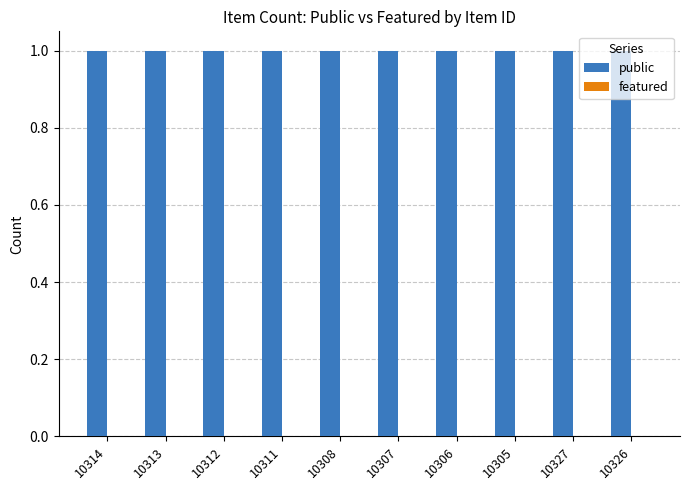

Are the bars grouped side by side (vs. stacked)?

Yes